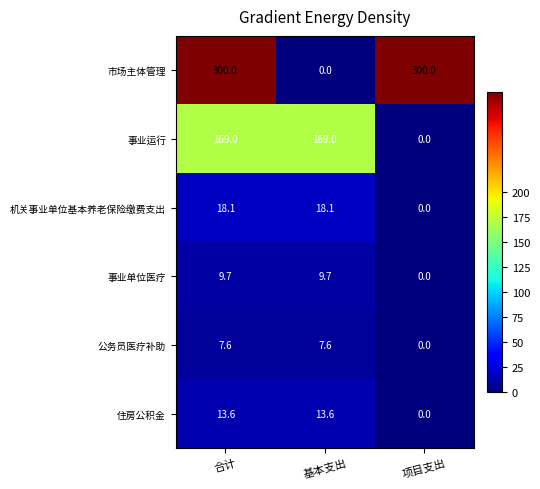

At how many categories does at least one series exceed 118?

3